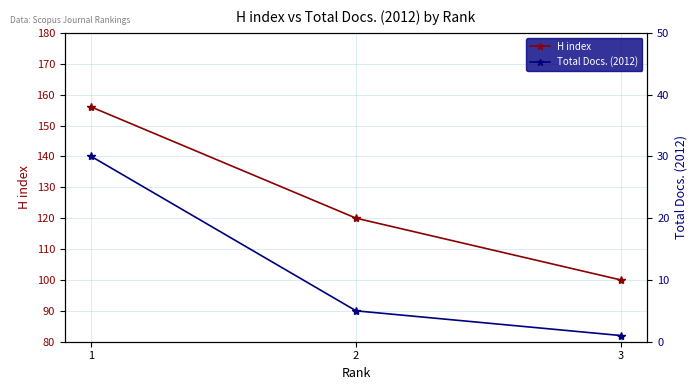

Does the chart display data point markers on the line(s)?

Yes